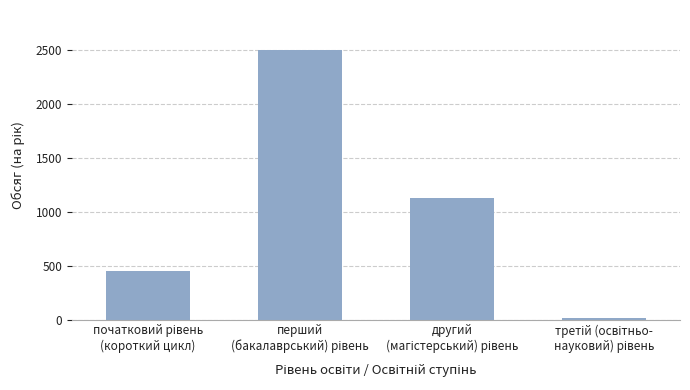

What is the difference between the second highest and second lowest values?

675